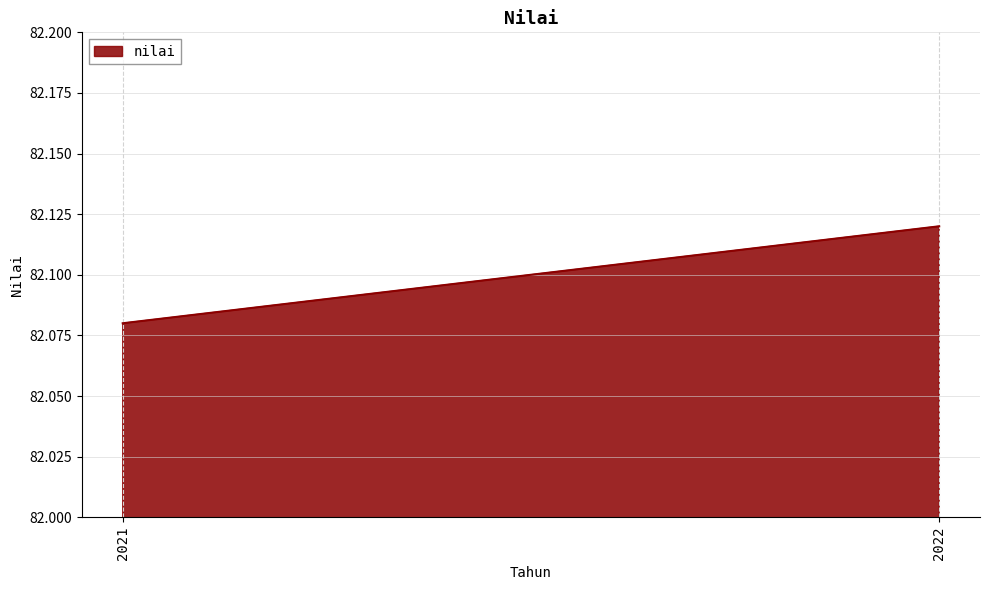

What is the maximum value shown in the chart?

82.1